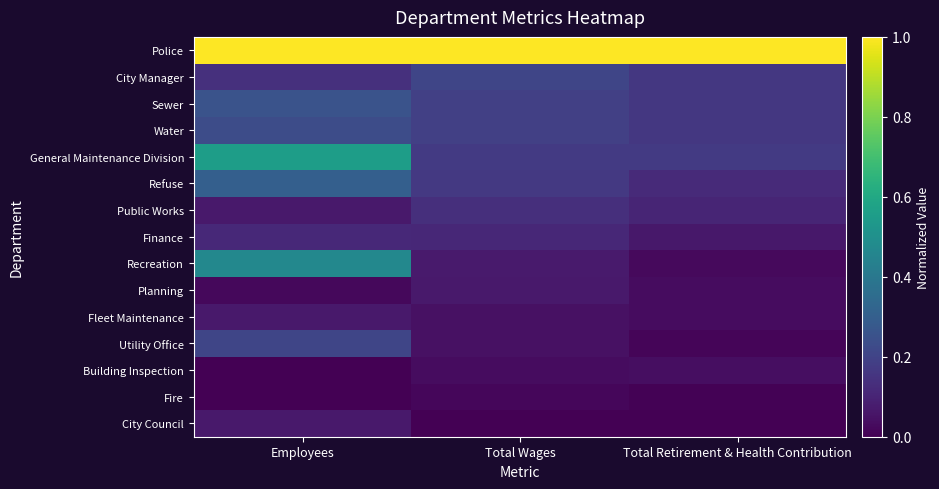

Reading left to right, what are all the values shown in this chart?

Police: Employees=1.0	Total Wages=1.0	Total Retirement & Health Contribution=1.0
City Manager: Employees=0.1	Total Wages=0.2	Total Retirement & Health Contribution=0.2
Sewer: Employees=0.3	Total Wages=0.2	Total Retirement & Health Contribution=0.2
Water: Employees=0.2	Total Wages=0.2	Total Retirement & Health Contribution=0.2
General Maintenance Division: Employees=0.6	Total Wages=0.2	Total Retirement & Health Contribution=0.2
Refuse: Employees=0.3	Total Wages=0.2	Total Retirement & Health Contribution=0.1
Public Works: Employees=0.1	Total Wages=0.1	Total Retirement & Health Contribution=0.1
Finance: Employees=0.1	Total Wages=0.1	Total Retirement & Health Contribution=0.1
Recreation: Employees=0.5	Total Wages=0.1	Total Retirement & Health Contribution=0.0
Planning: Employees=0.0	Total Wages=0.1	Total Retirement & Health Contribution=0.0
Fleet Maintenance: Employees=0.1	Total Wages=0.0	Total Retirement & Health Contribution=0.0
Utility Office: Employees=0.2	Total Wages=0.0	Total Retirement & Health Contribution=0.0
Building Inspection: Employees=0.0	Total Wages=0.0	Total Retirement & Health Contribution=0.0
Fire: Employees=0.0	Total Wages=0.0	Total Retirement & Health Contribution=0.0
City Council: Employees=0.1	Total Wages=0.0	Total Retirement & Health Contribution=0.0